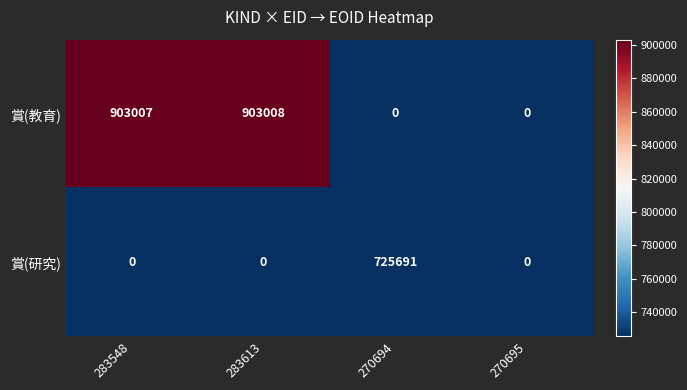

List the series in order of their peak value, lowest first.

賞(研究), 賞(教育)